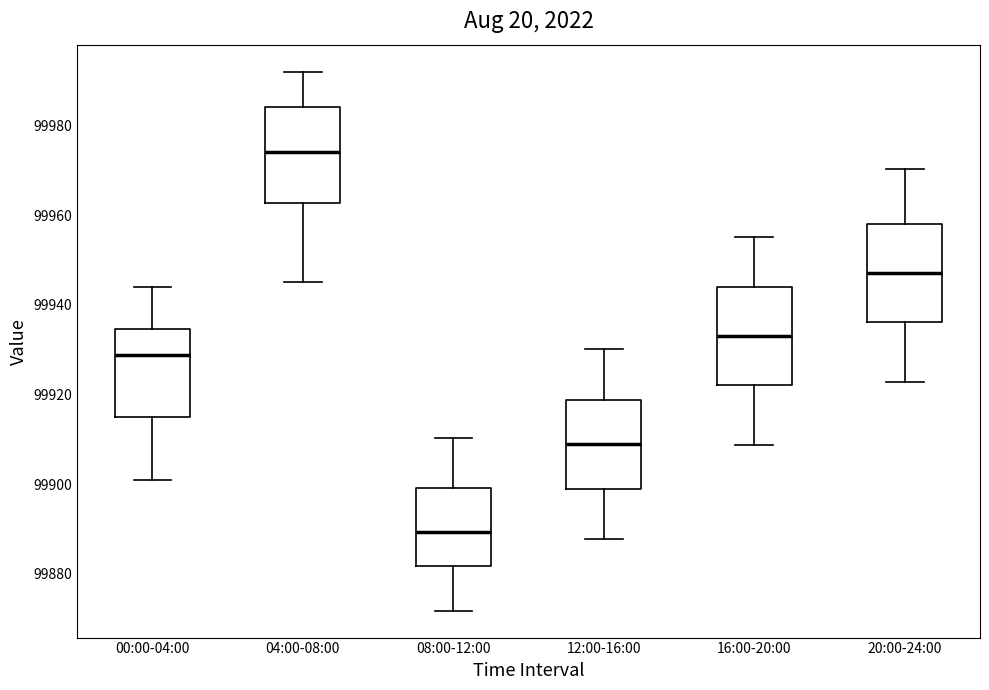

Reading left to right, read every box against the y-axis: the position of its median line, the range the box covers, and the ends of its whiskers. The values are not printed on the chart, so give them approximately, as read against the axis.

00:00-04:00: median 99928, box 99914 to 99934, whiskers 99900 to 99944
04:00-08:00: median 99974, box 99962 to 99984, whiskers 99946 to 99992
08:00-12:00: median 99890, box 99882 to 99900, whiskers 99872 to 99910
12:00-16:00: median 99908, box 99898 to 99918, whiskers 99888 to 99930
16:00-20:00: median 99932, box 99922 to 99944, whiskers 99908 to 99956
20:00-24:00: median 99948, box 99936 to 99958, whiskers 99922 to 99970